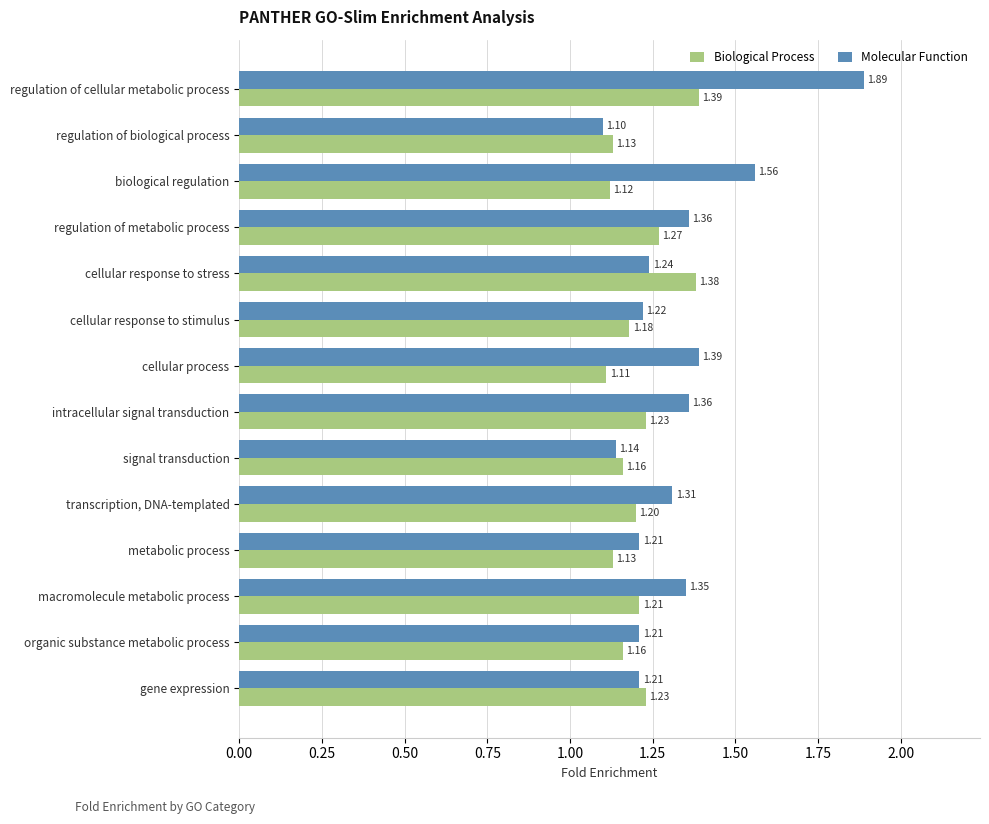

At which label is Molecular Function closest to 1?

regulation of biological process